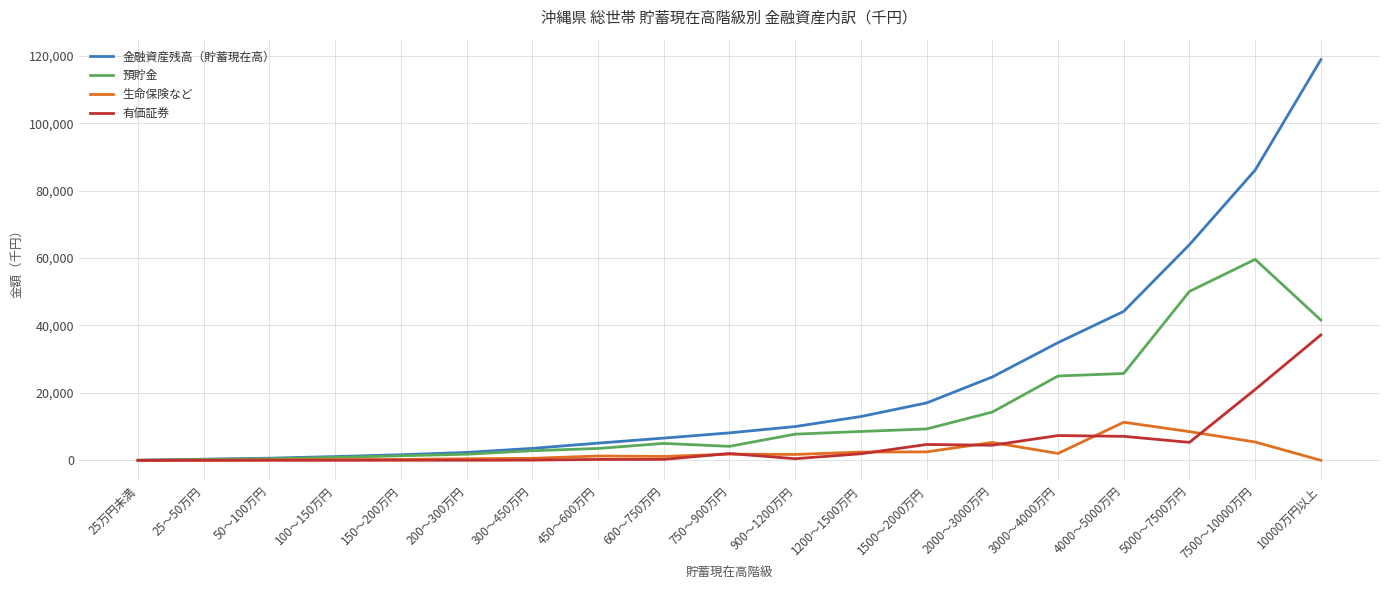

At which category is the sum across all series the highest?

10000万円以上